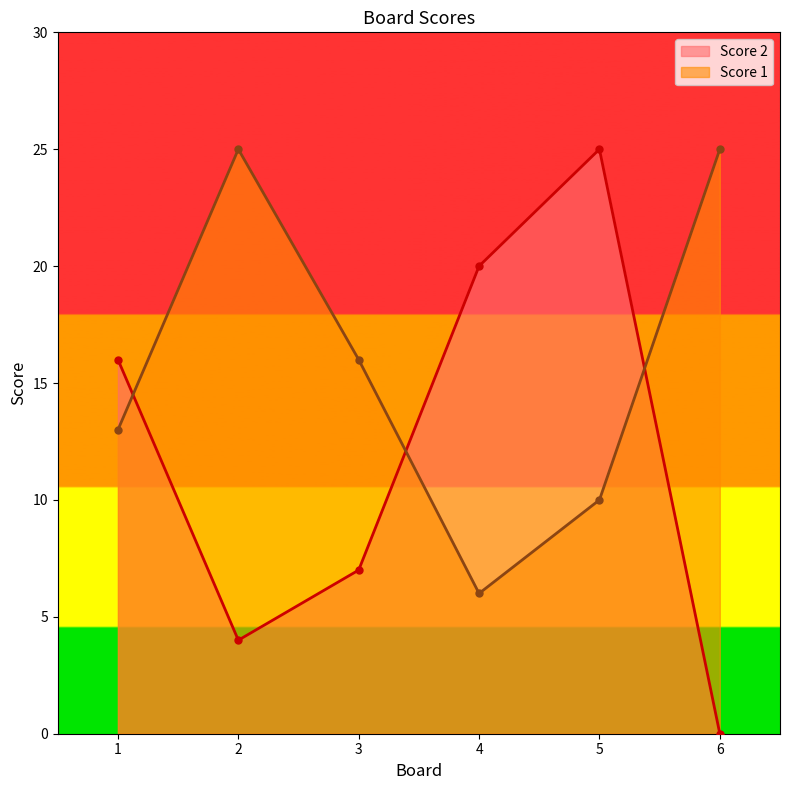

What is the difference between the Score 2 values at 1 and 3?

9